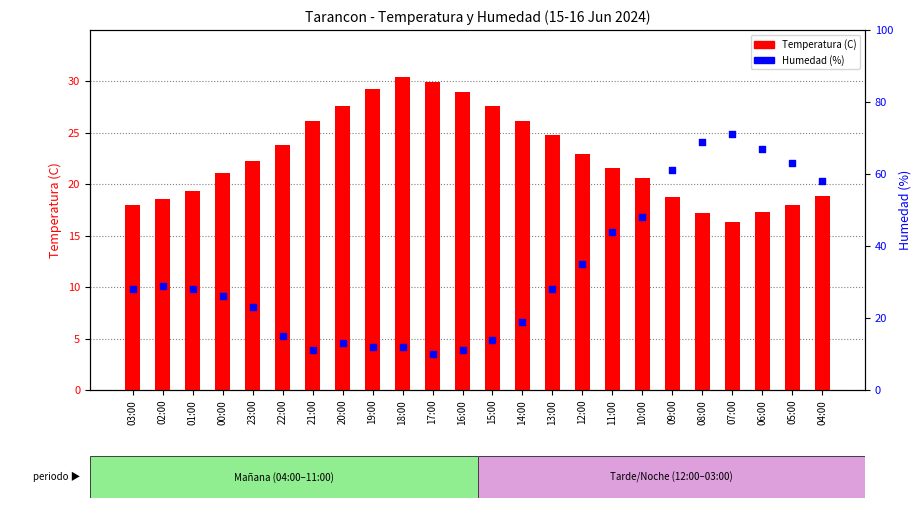

Which series reaches the minimum Y coordinate?

Humedad (%)